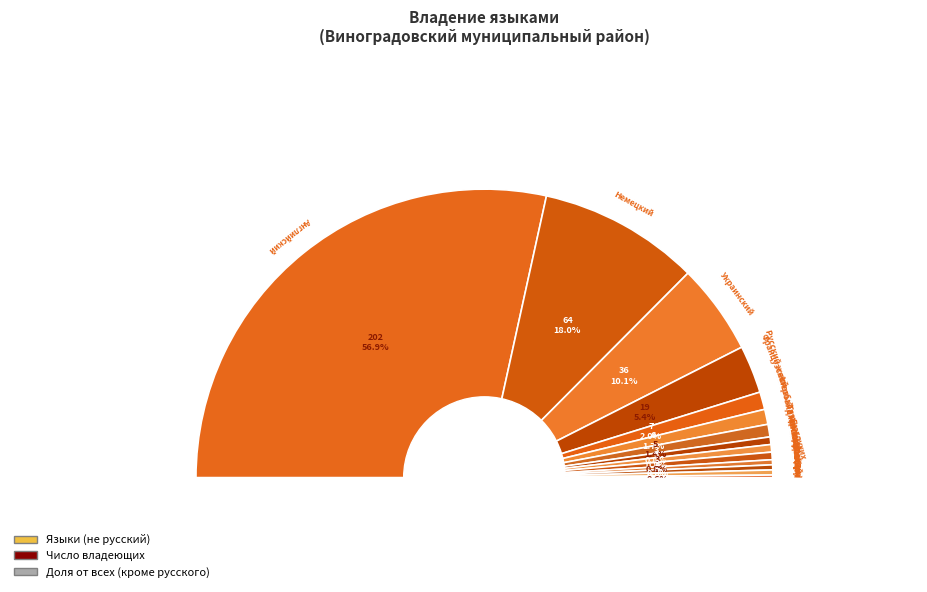

What is the ratio of the value at Молдавский to the value at Русский жестовый язык глухих?

0.4